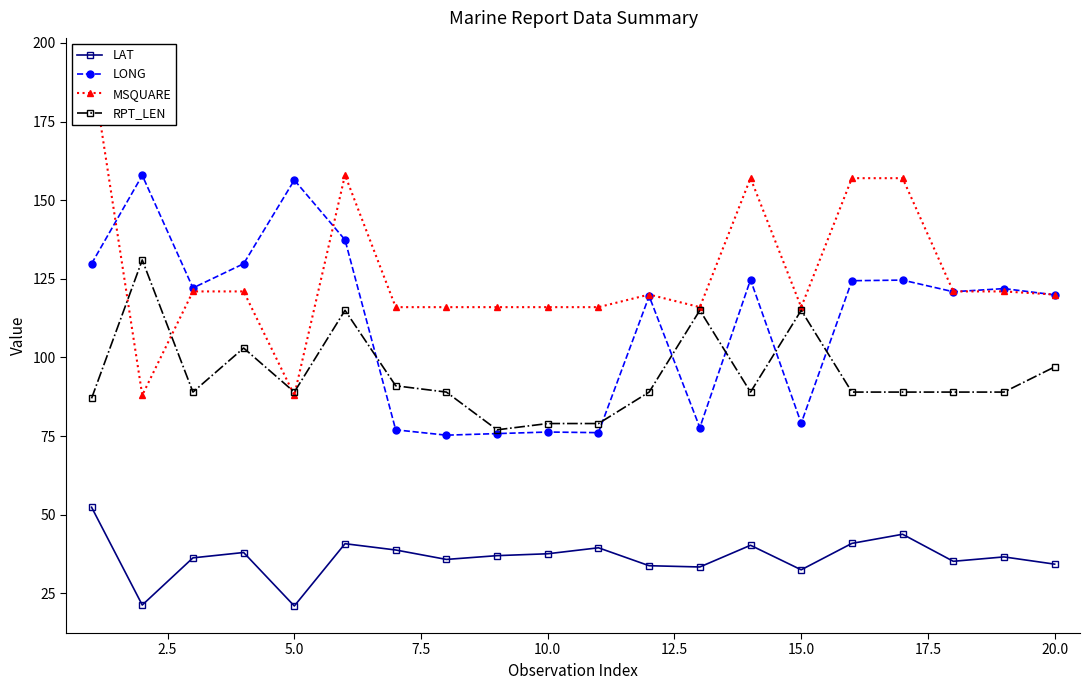

Is it true that LONG equals 119.9 at 20.0?

True